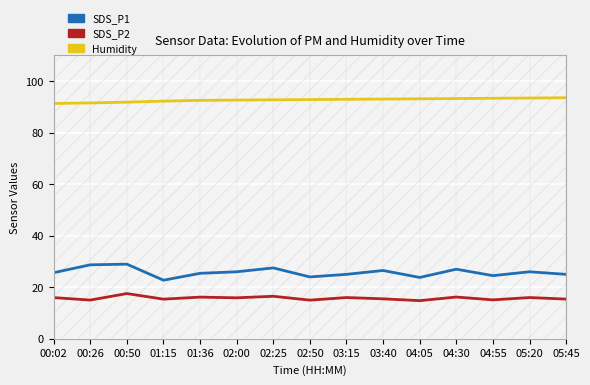

True or false: SDS_P2 and Humidity cross at least once.

False